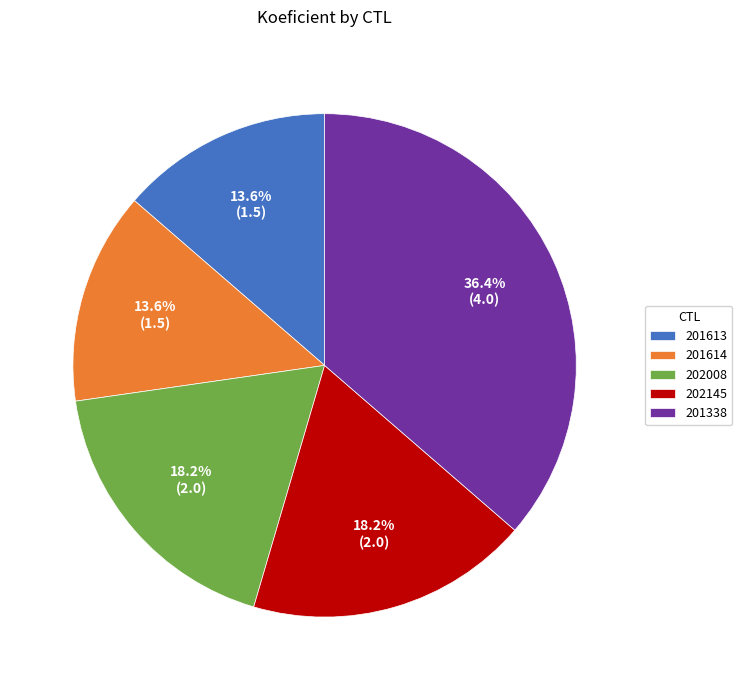

What percentage is the 201338 slice, to the nearest percent?

36%